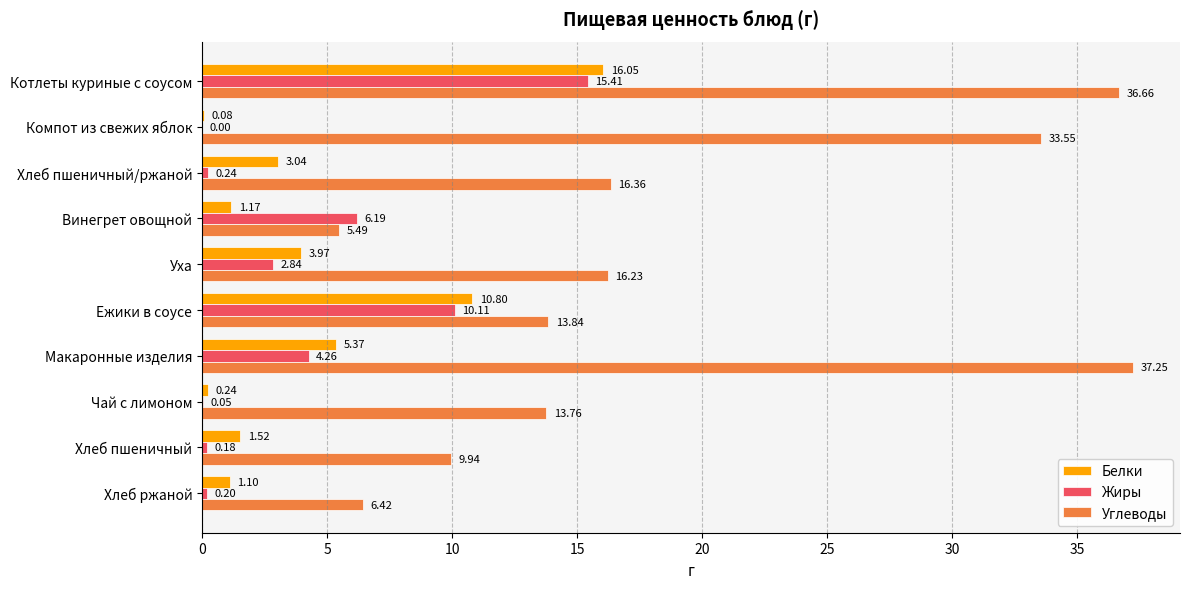

Between Хлеб пшеничный/ржаной and Уха, which series saw the biggest shift?

Жиры